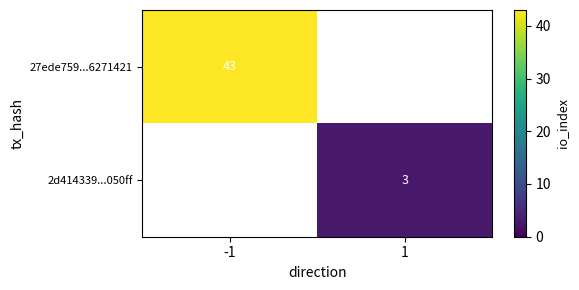

How many data points does each series have?

2